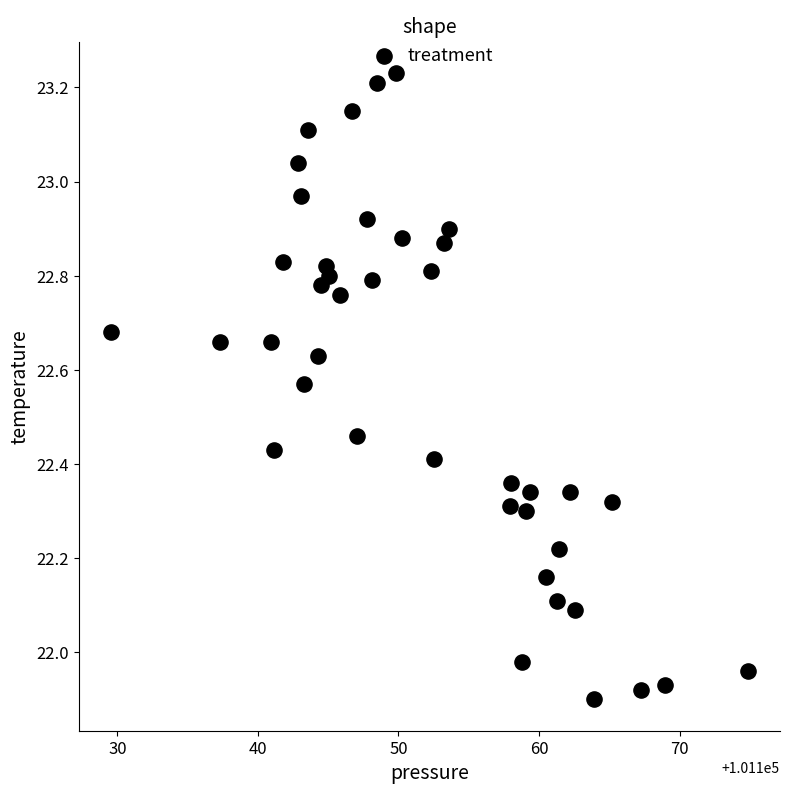

What is the range of X values (max minus min)?

45.4